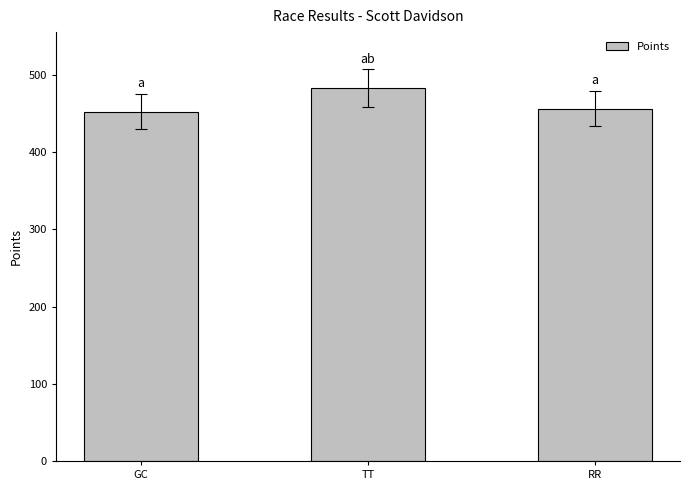

Read the value at GC.

452.3